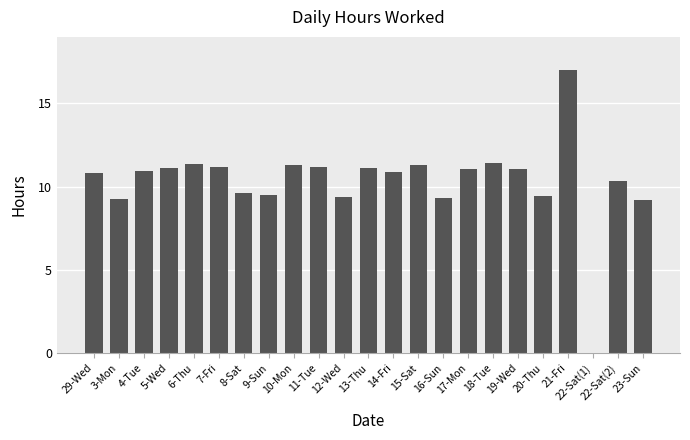

How many values are above zero?

22